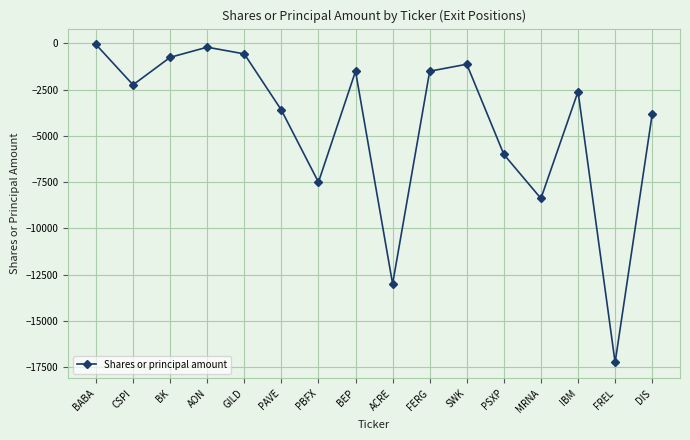

What is the sum of all values?

-70086